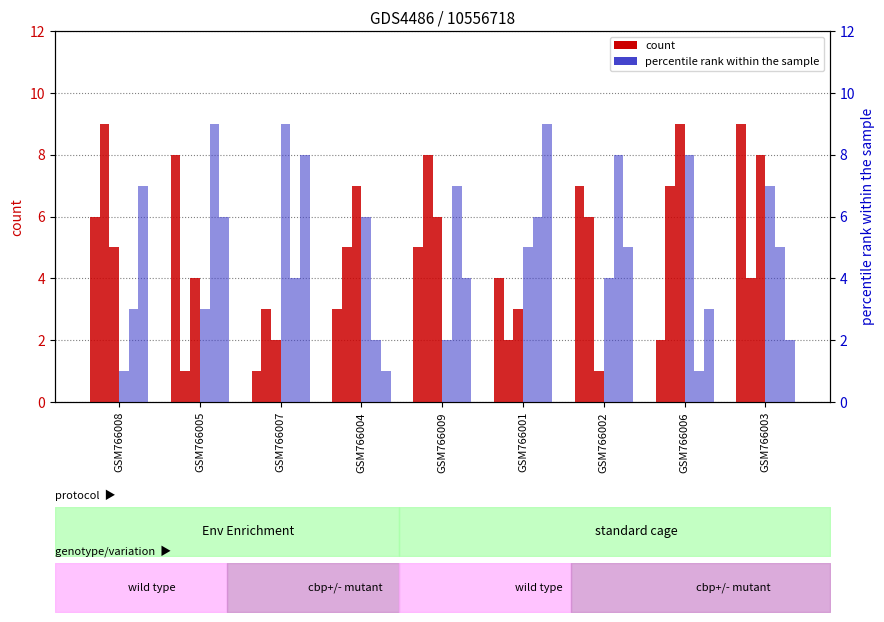

Which has a higher value, GSM766005 or GSM766007?

GSM766005